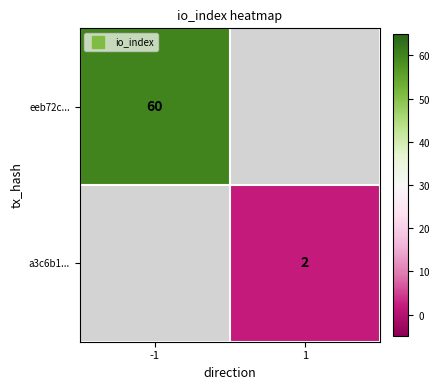

True or false: a3c6b1... has a value of 3.1 at 1.

False